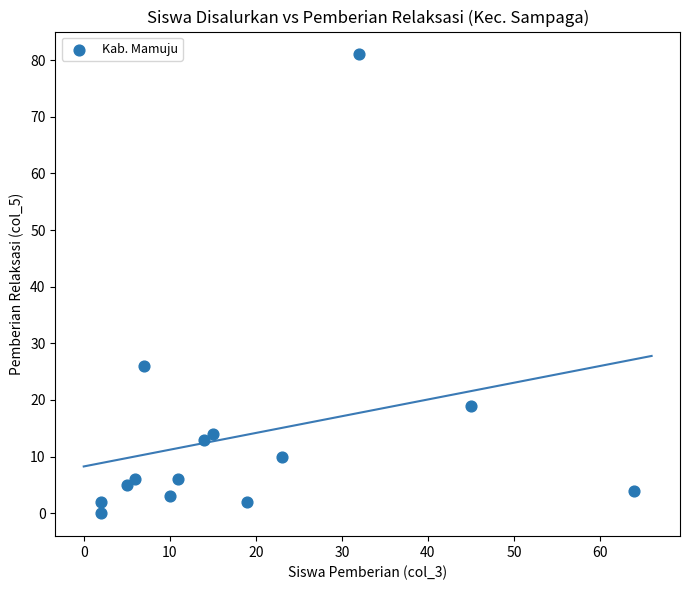

What Y value in the scatter plot is closest to 40?

26